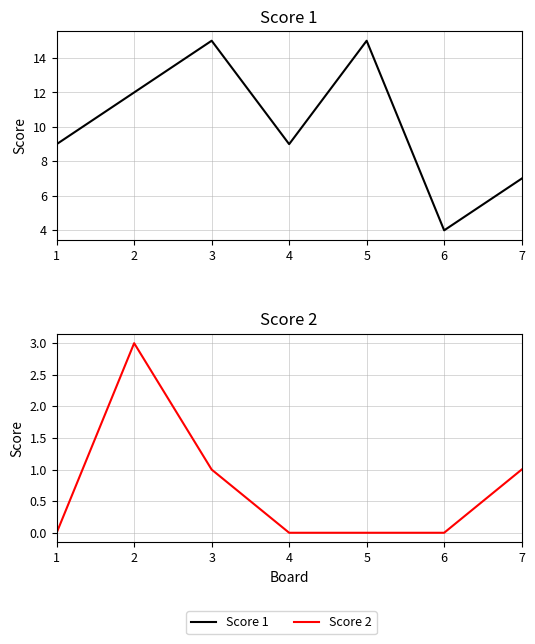

What is the spread (max minus min) of values at 5?

15